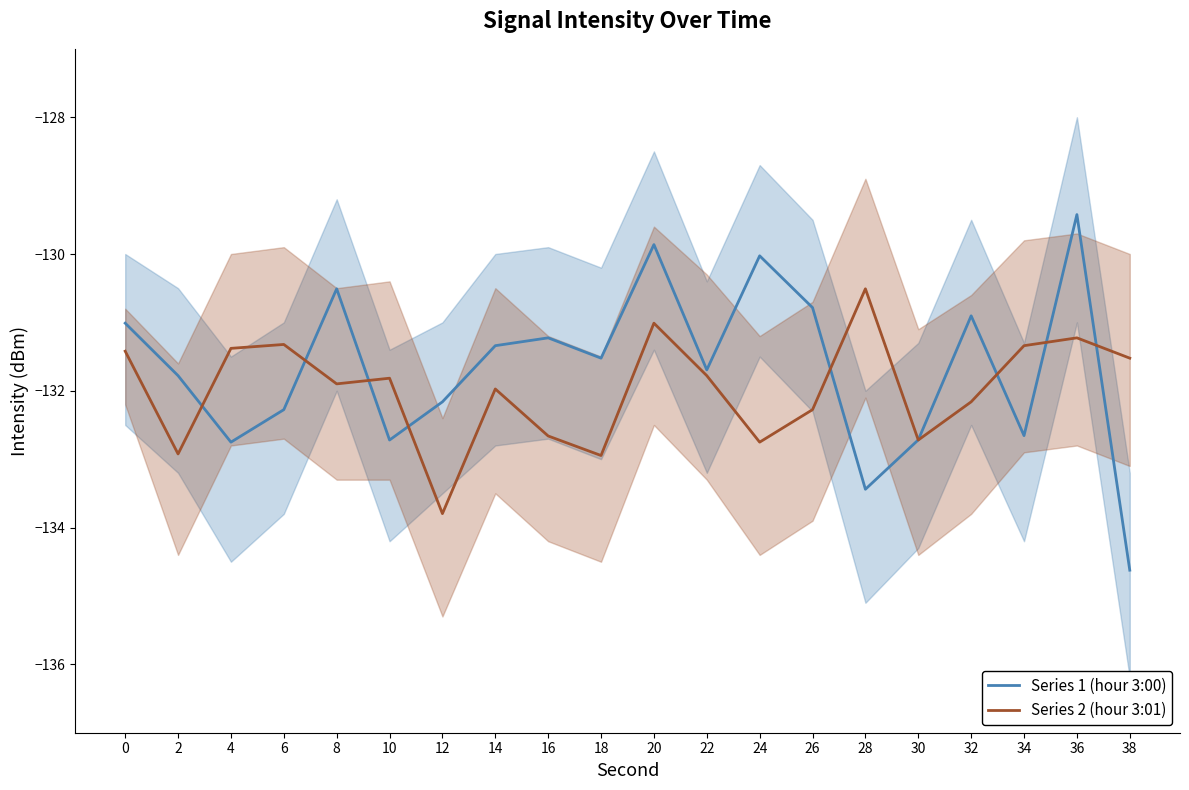

What is the difference between the Series 1 (hour 3:00) values at 18 and 10?

1.2